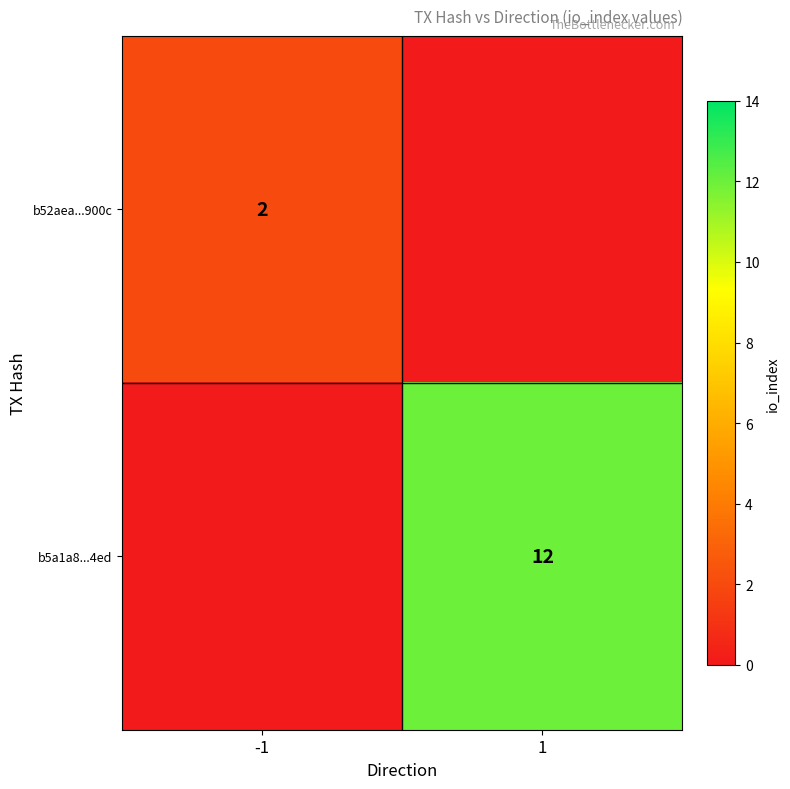

Which series has the widest spread of values?

b5a1a8...4ed